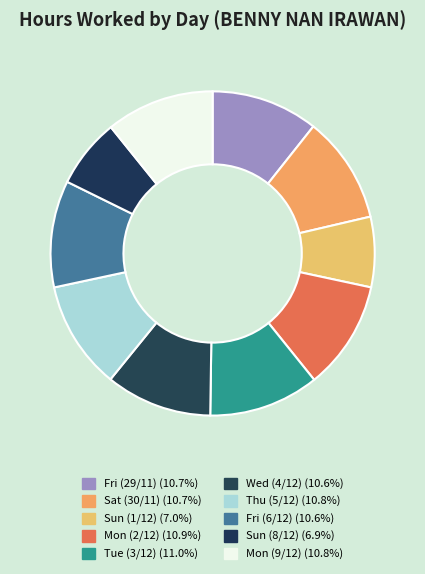

Which category has the smallest portion of the pie?

Sun (8/12)